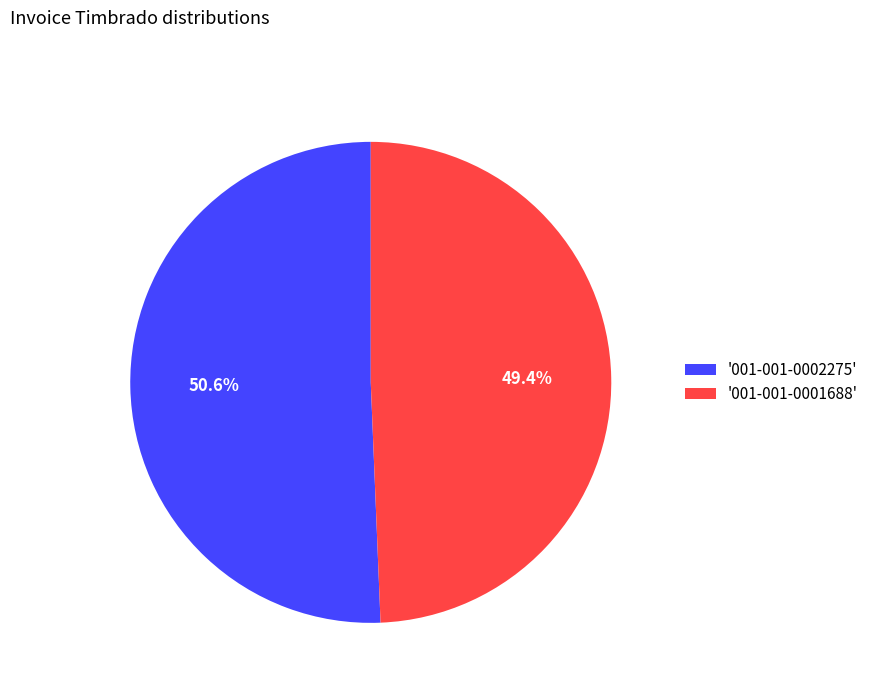

Approximately how many times larger is the value at '001-001-0002275' compared to '001-001-0001688'?

1.0